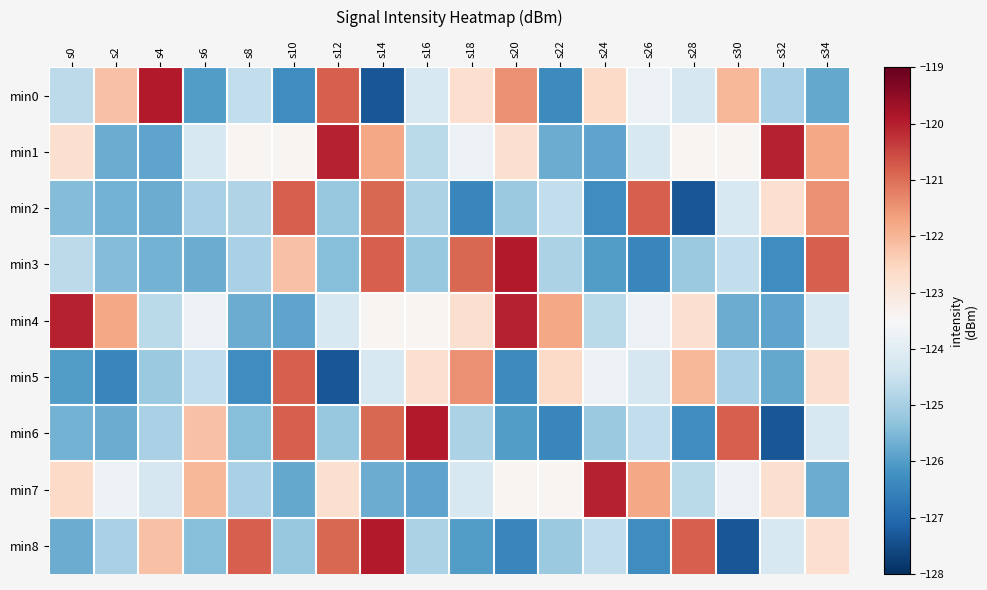

At which label does min4 first exceed -123?

s0